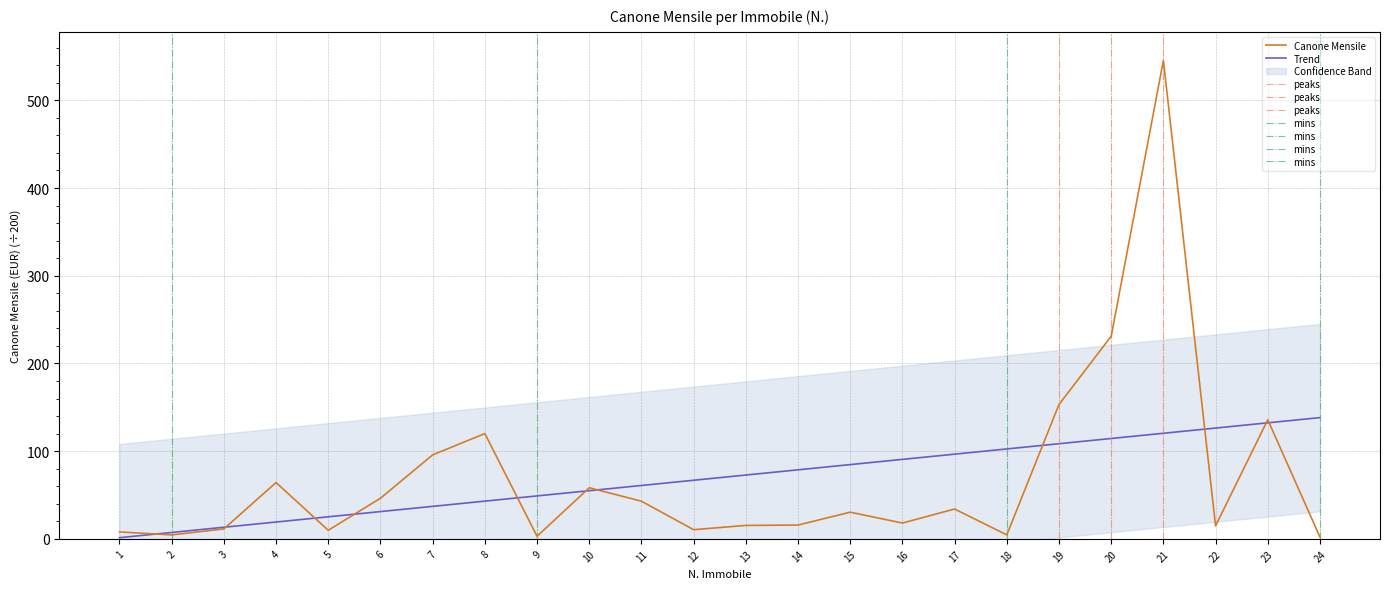

What is the change in value from 10 to 14?

-42.5